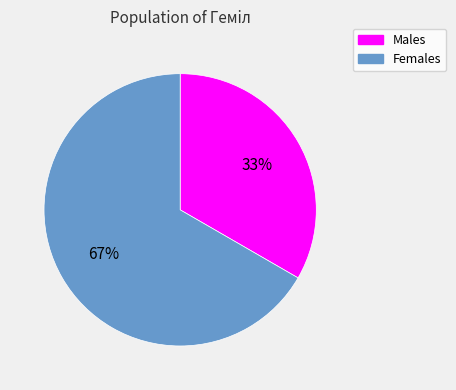

What percentage is the Females slice, to the nearest percent?

67%